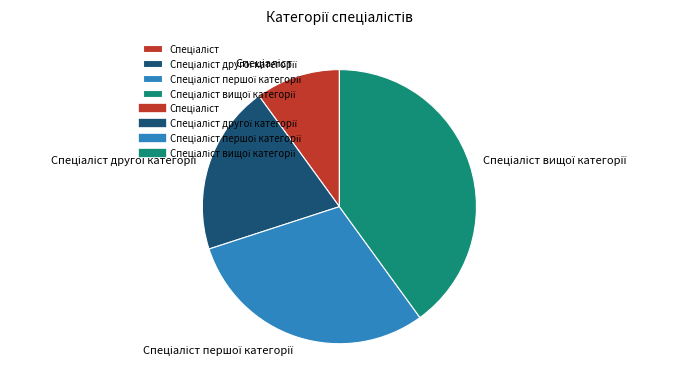

Is there a majority slice in this chart?

No